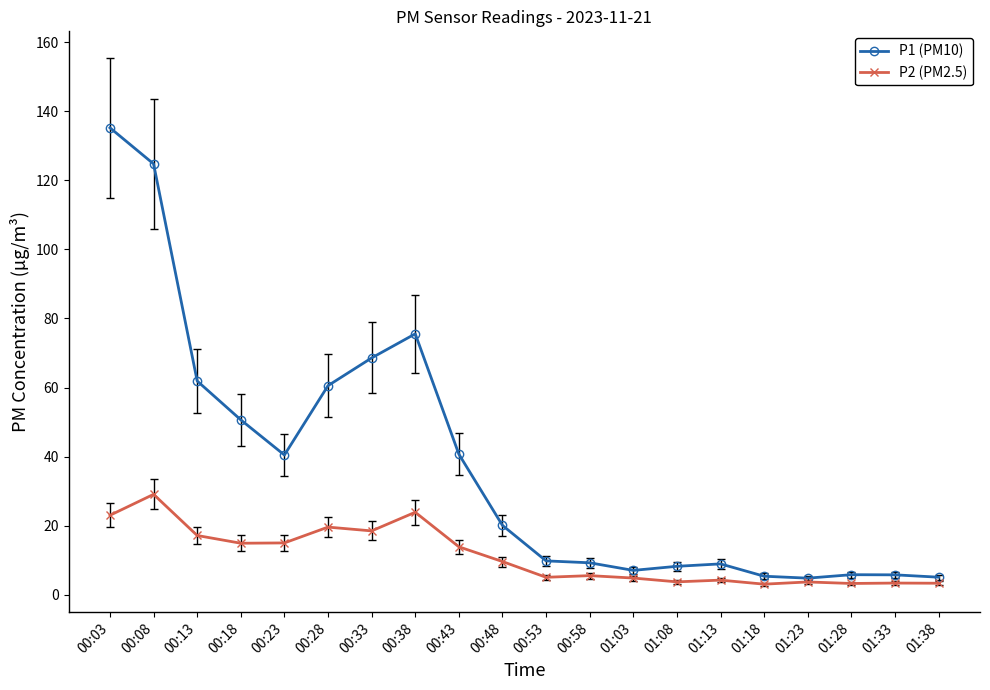

Rank the series by their maximum value, from lowest to highest.

P2 (PM2.5), P1 (PM10)